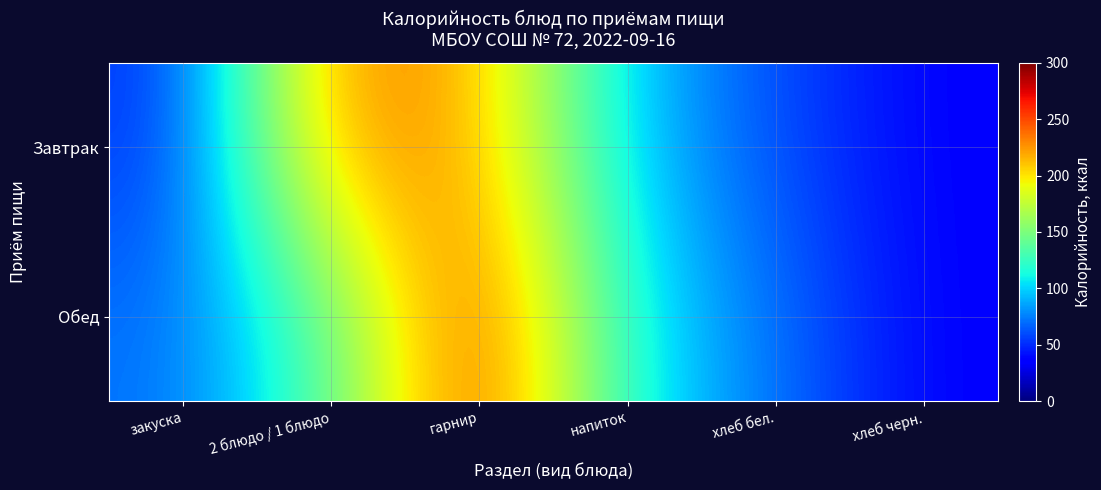

Count the number of data series in this chart.

2